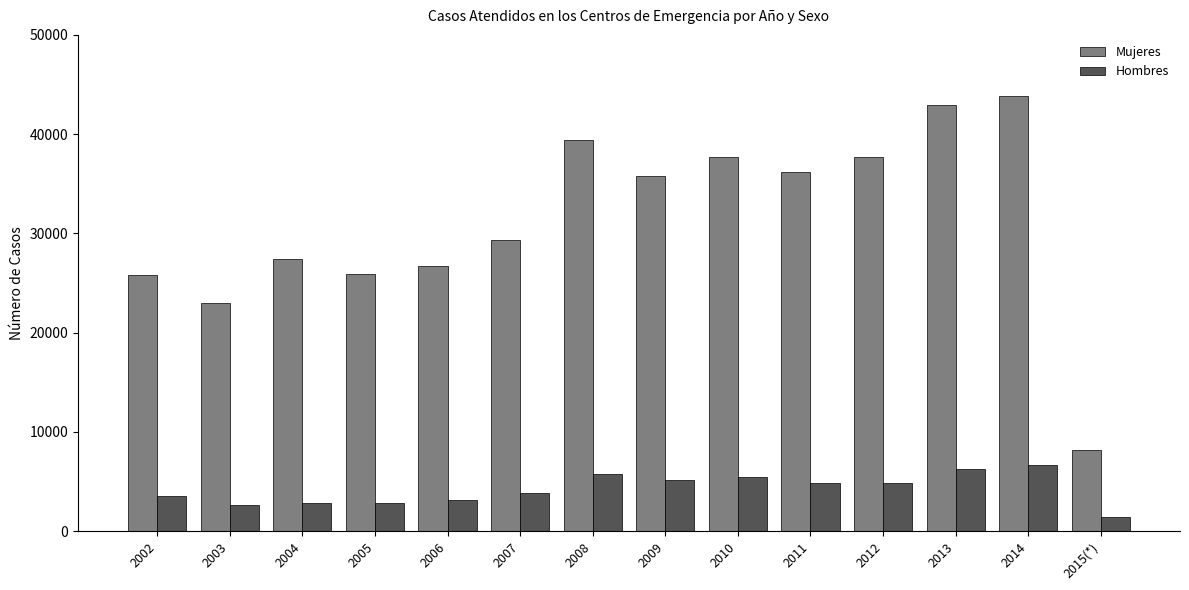

What is the difference between the highest and lowest values at 2008?

33702